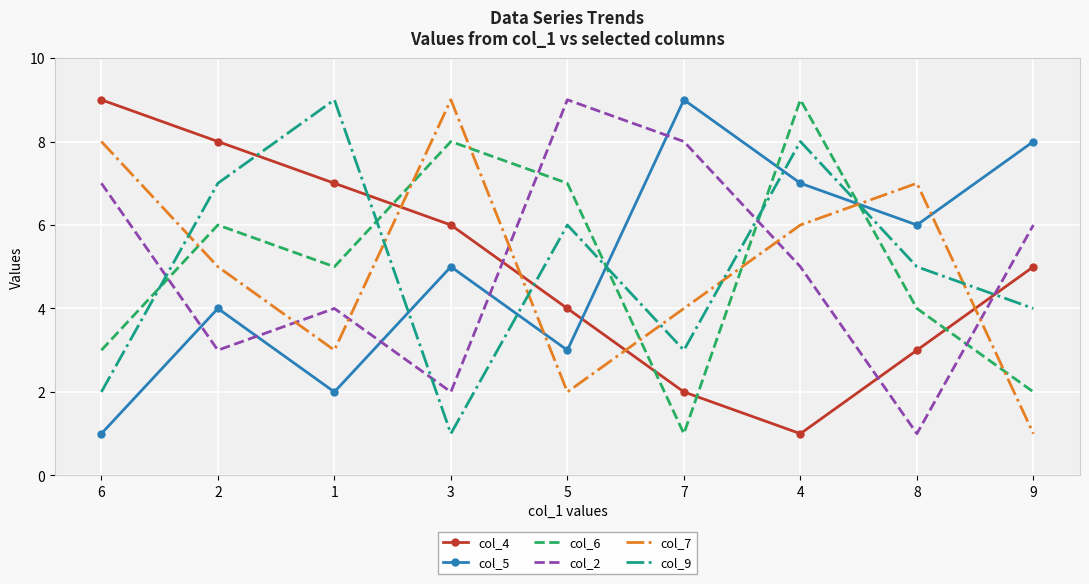

Where is col_7 nearest to the value 5?

2